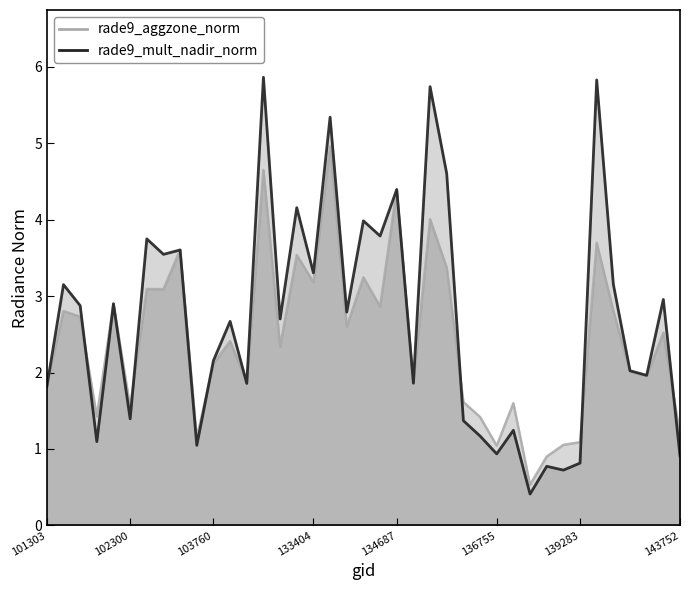

Which series has the largest total across all categories?

rade9_mult_nadir_norm